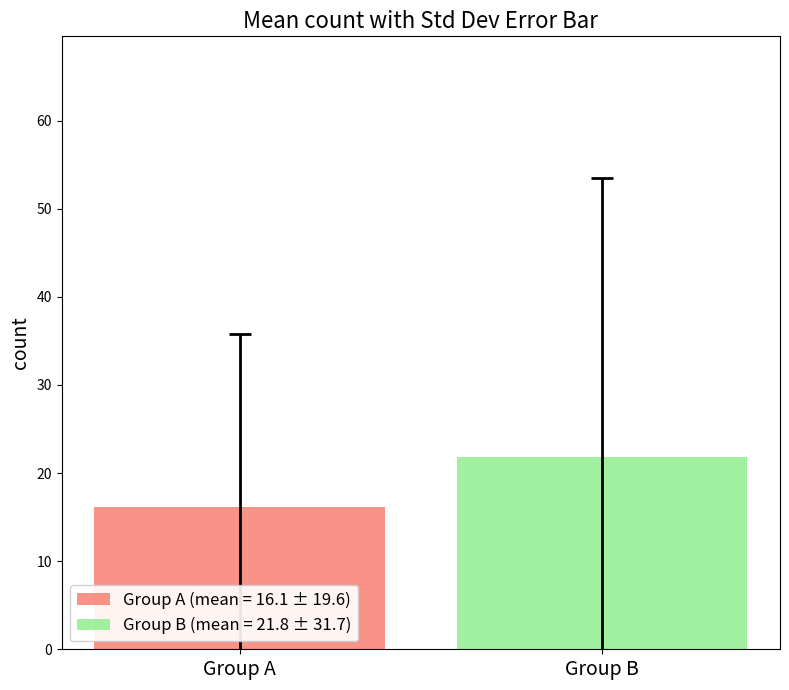

What is the minimum value shown in the chart?

16.1